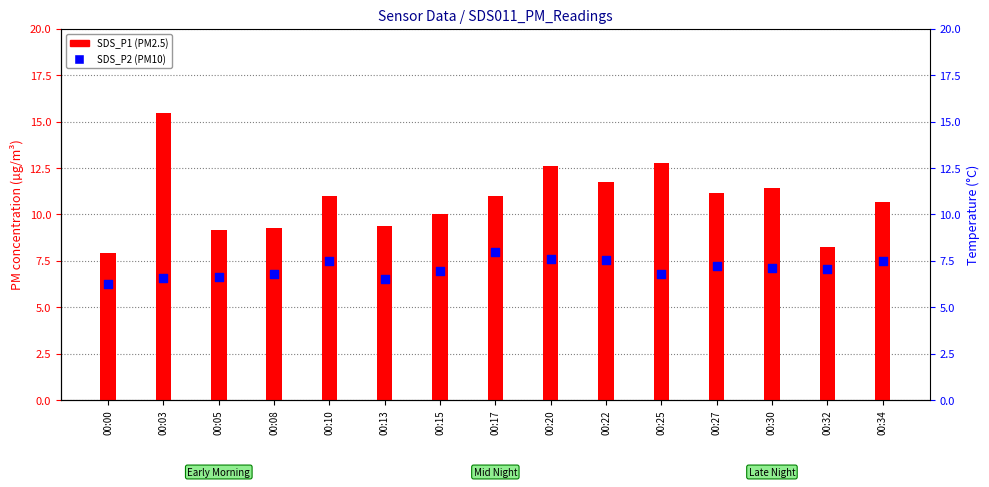

At how many categories does at least one series exceed 12?

3